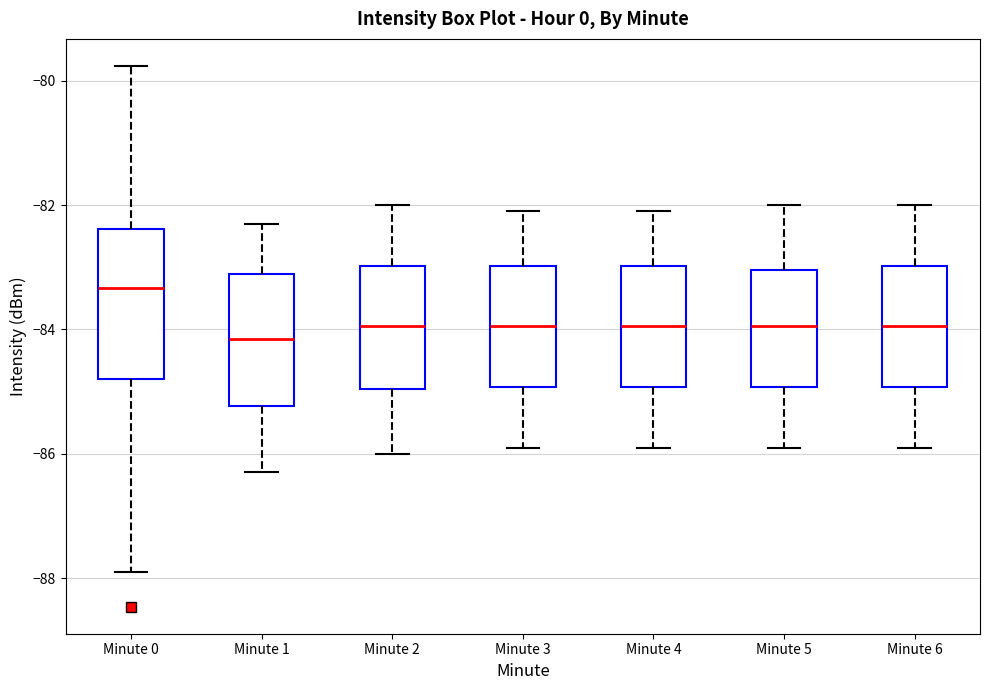

Which box is the tallest, from its lower edge to its upper edge?

Minute 0